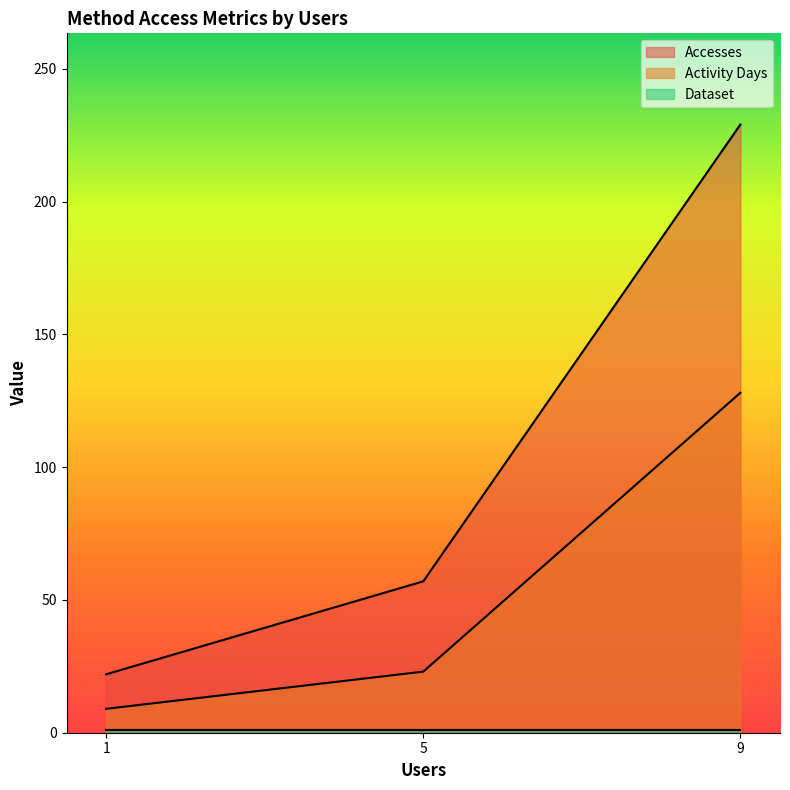

List the labels in order of Activity Days value, largest first.

9, 5, 1